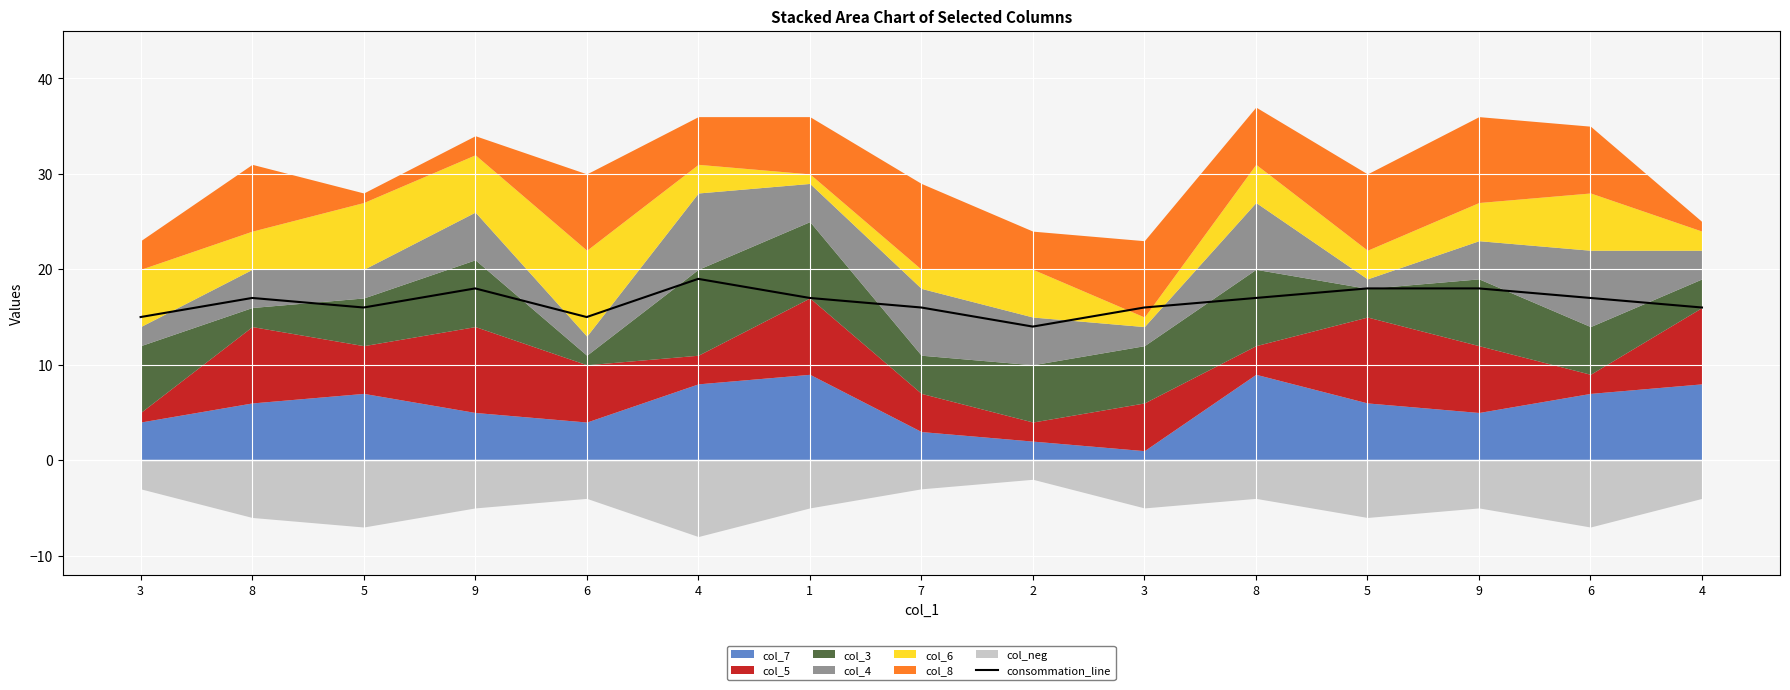

Reading left to right, list all the values displayed in this chart.

15	17	16	18	15	19	17	16	14	16	17	18	18	17	16